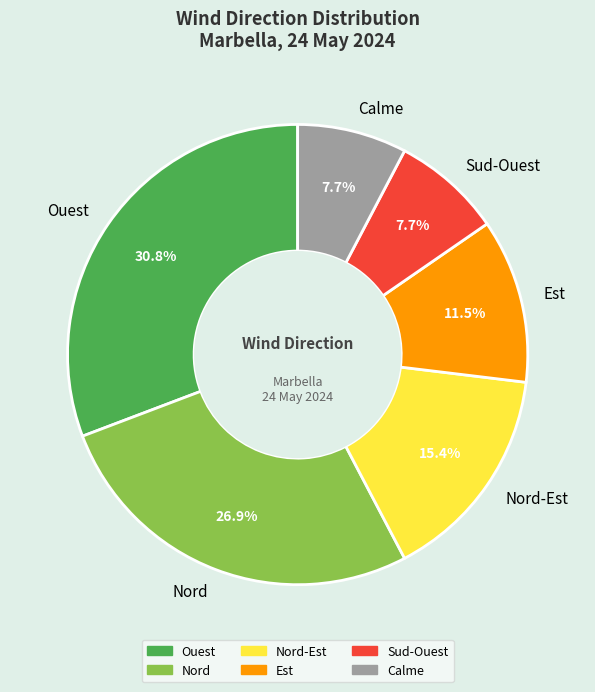

Is Nord-Est the majority of the pie?

No